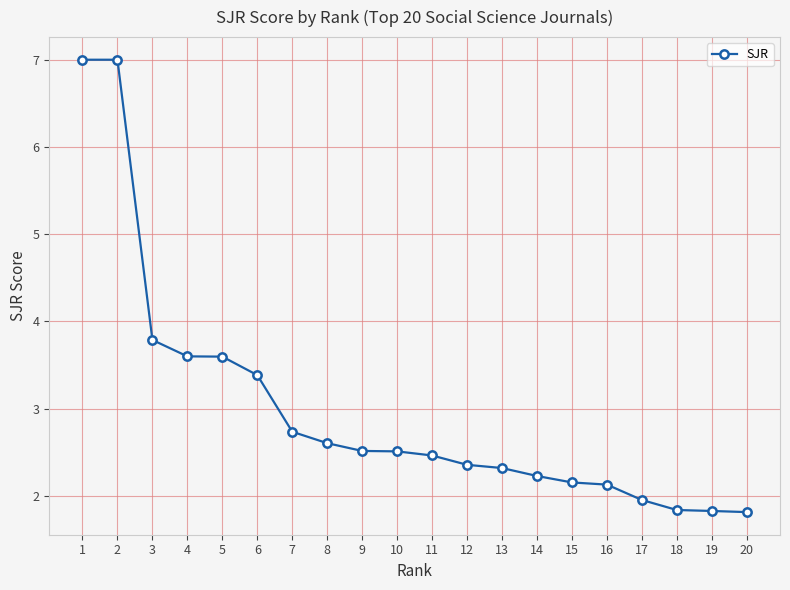

Reading left to right, list all the values displayed in this chart.

7.0	7.0	3.8	3.6	3.6	3.4	2.7	2.6	2.5	2.5	2.5	2.4	2.3	2.2	2.2	2.1	2.0	1.8	1.8	1.8